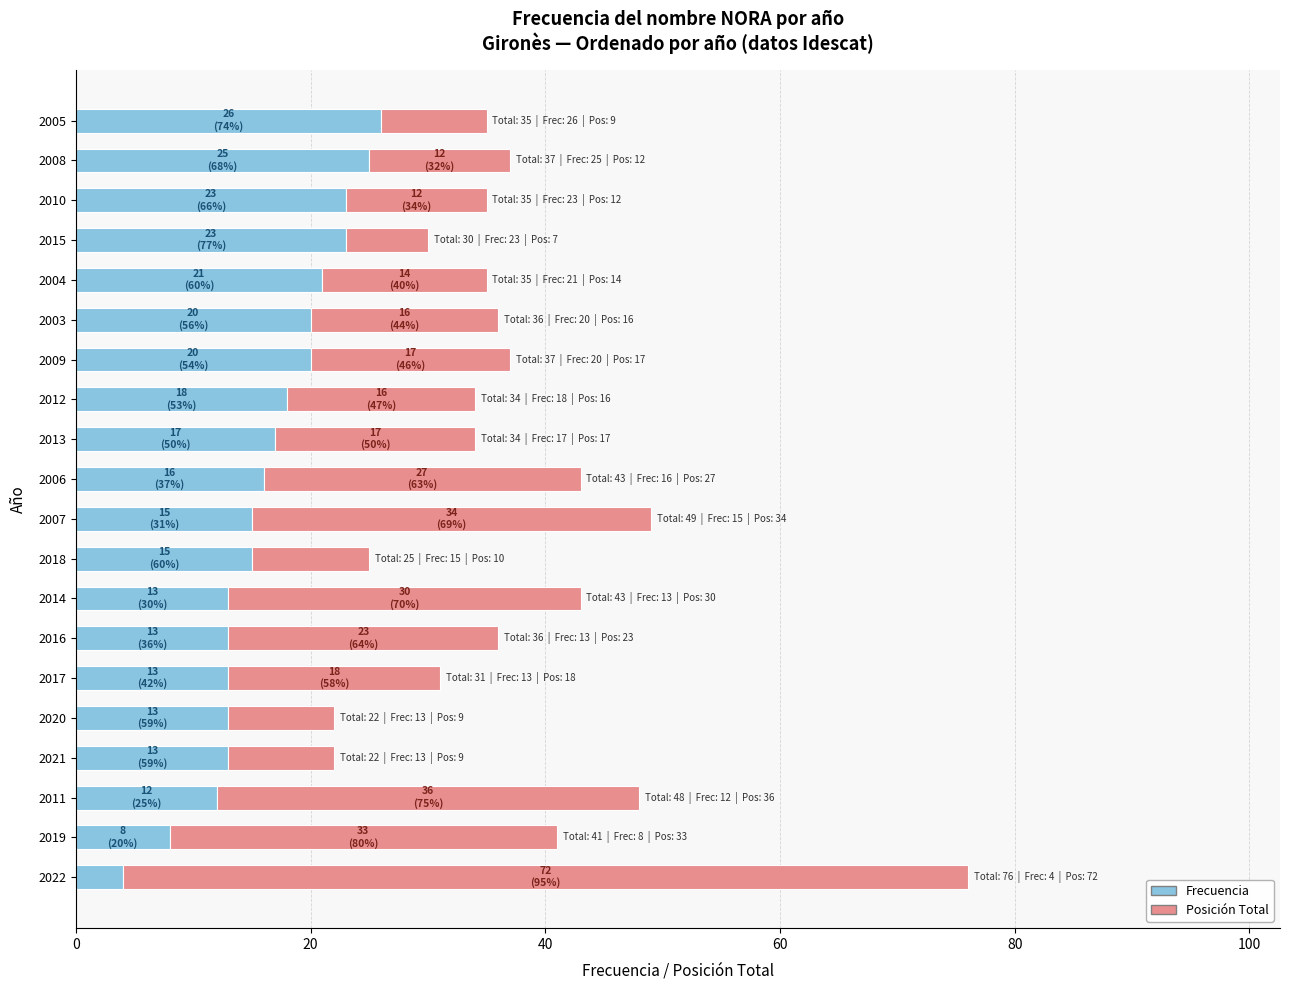

The Frecuencia series shows 20 at 2009. True or false?

True